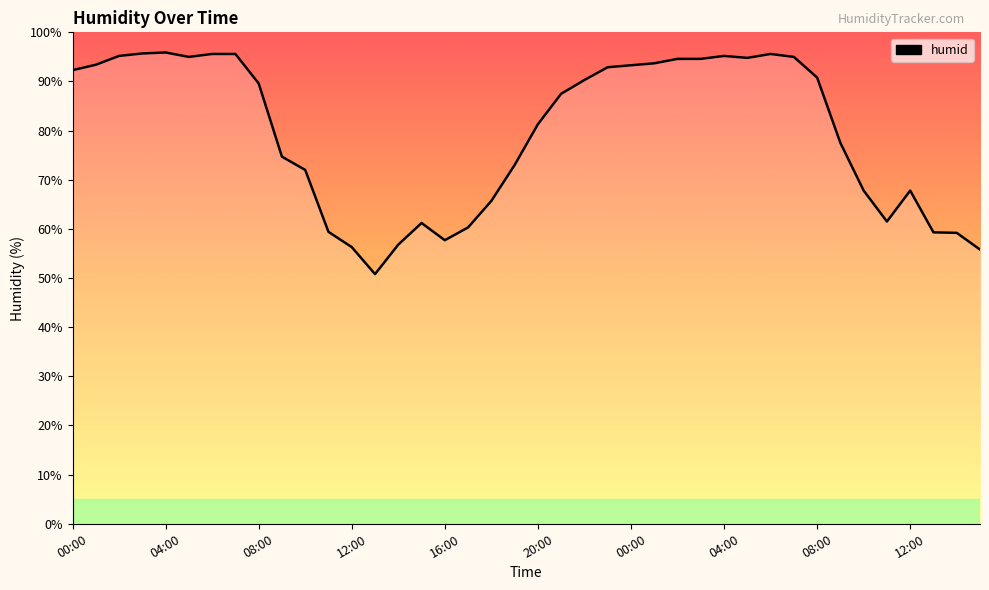

What is the maximum value shown in the chart?

95.9